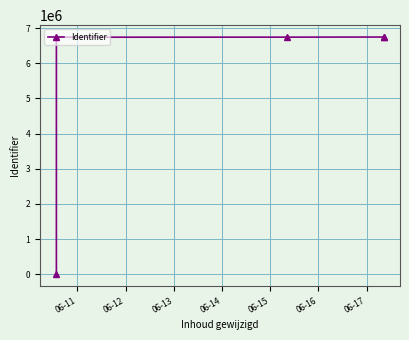

Does the chart have visible grid lines?

Yes